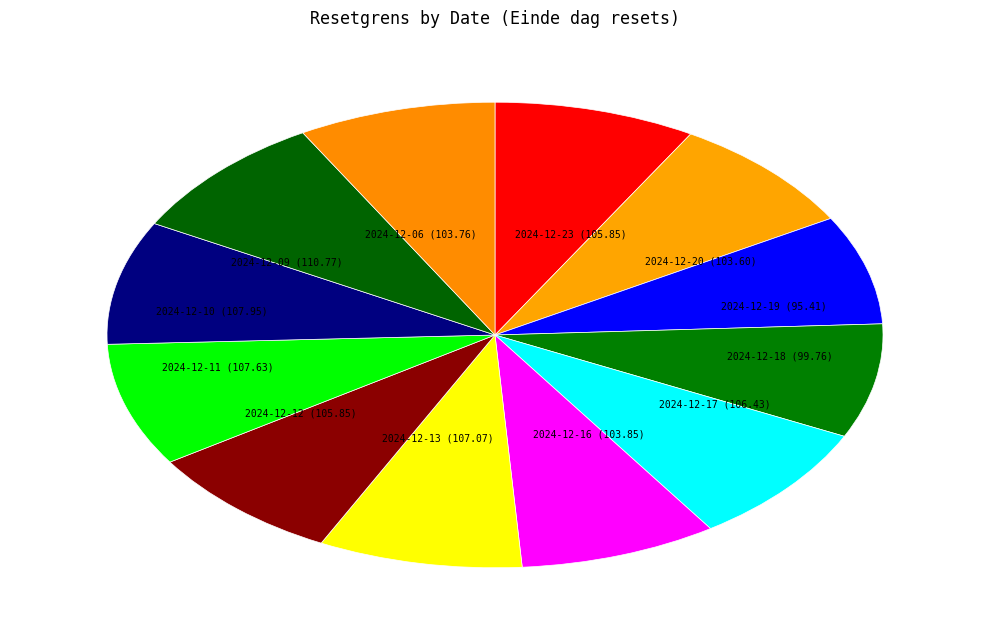

What is the ratio of the value at 2024-12-13 (107.07) to the value at 2024-12-23 (105.85)?

1.0